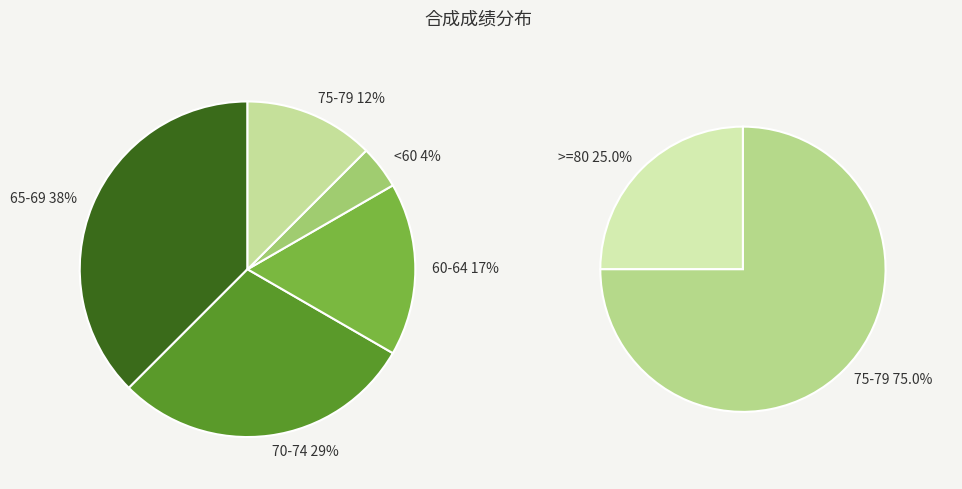

Does 75-79 account for over 50% of the chart?

No